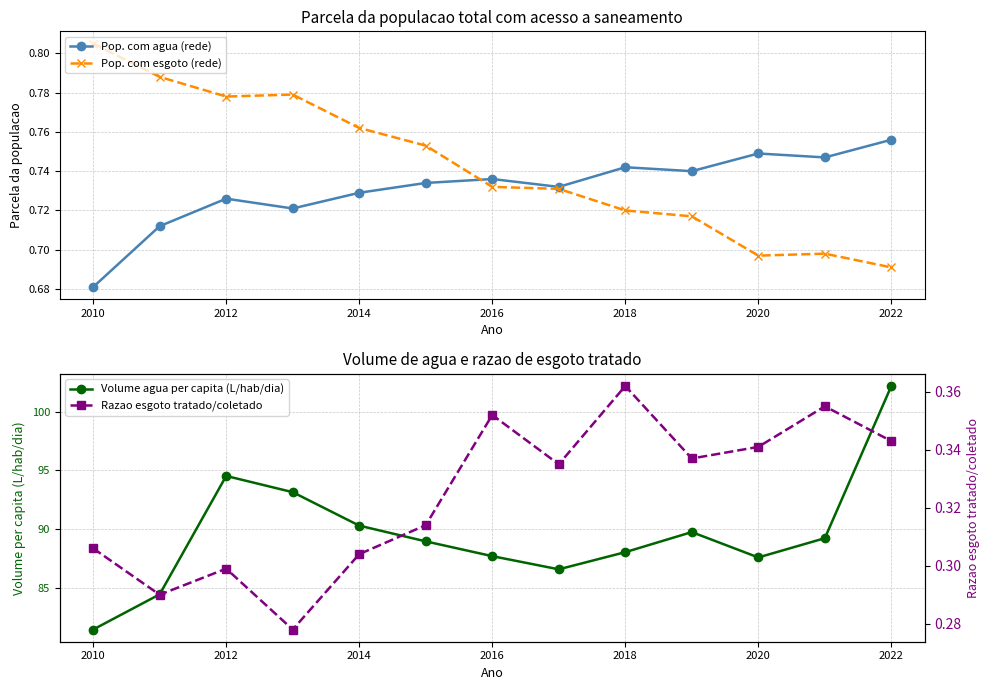

Which series has the widest spread of values?

Volume agua per capita (L/hab/dia)